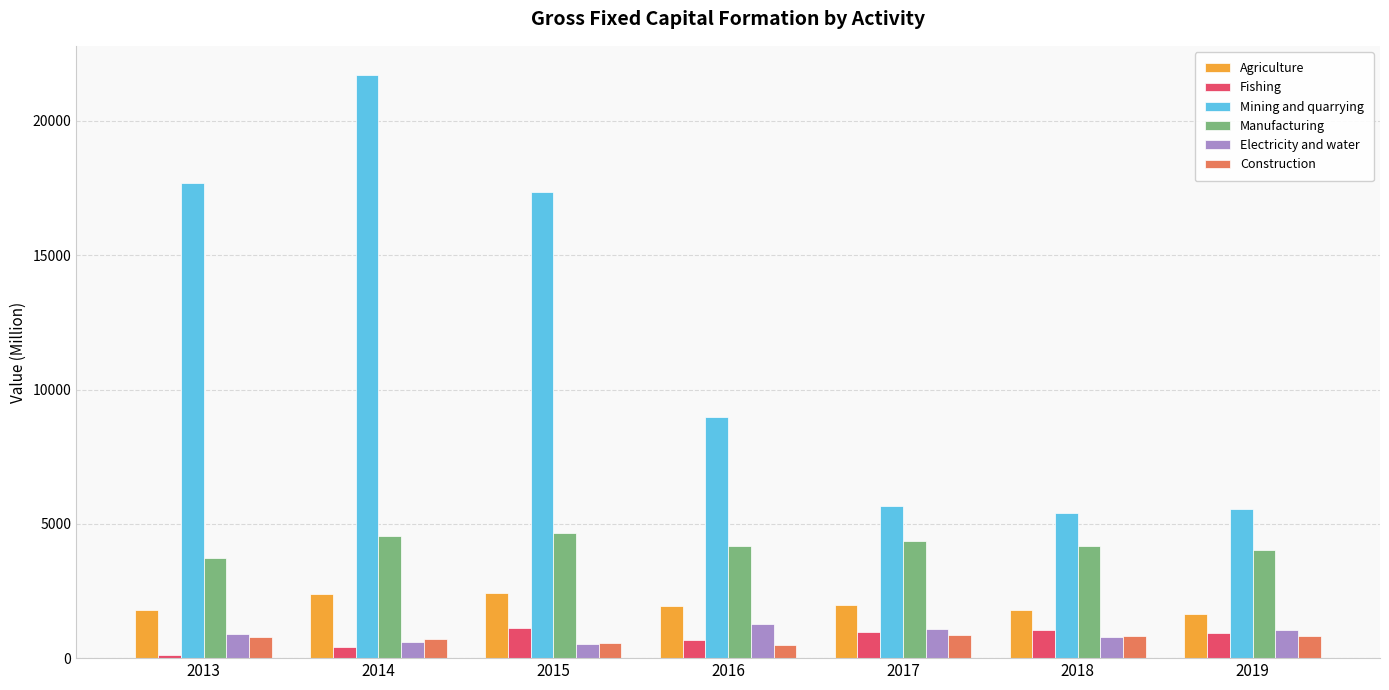

What is the sum of all Electricity and water values?

6198.9